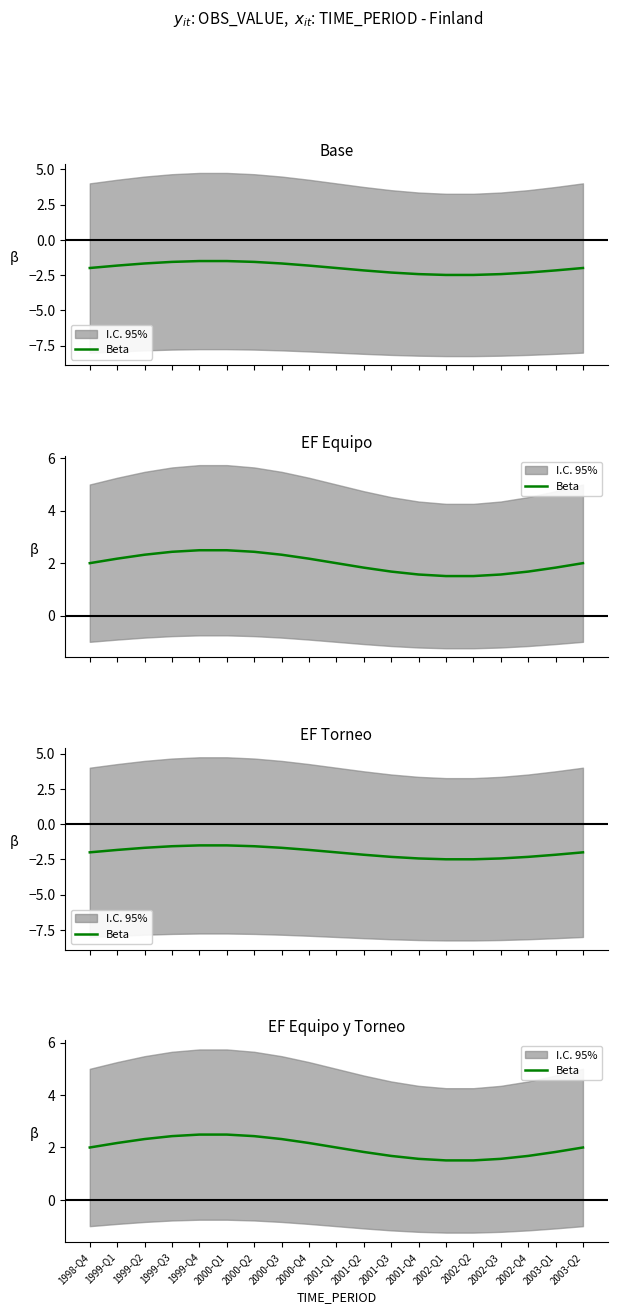

How many lines are shown in the chart?

1